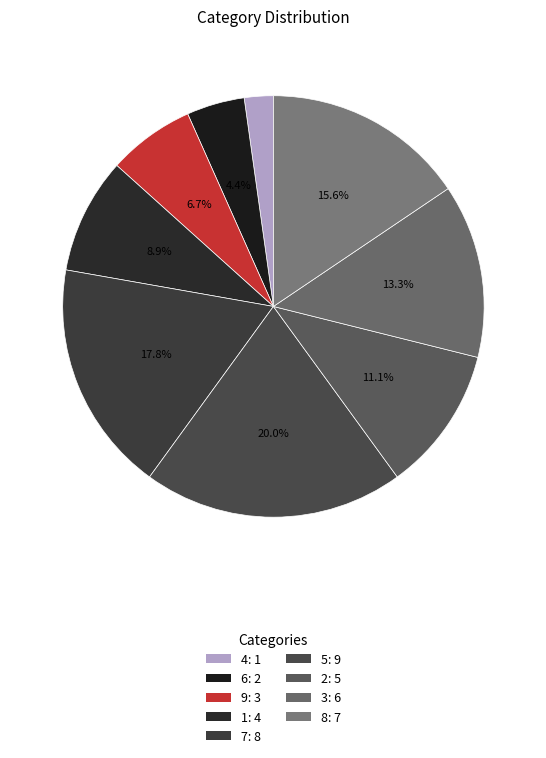

Rank the categories by value from lowest to highest.

4, 6, 9, 1, 2, 3, 8, 7, 5